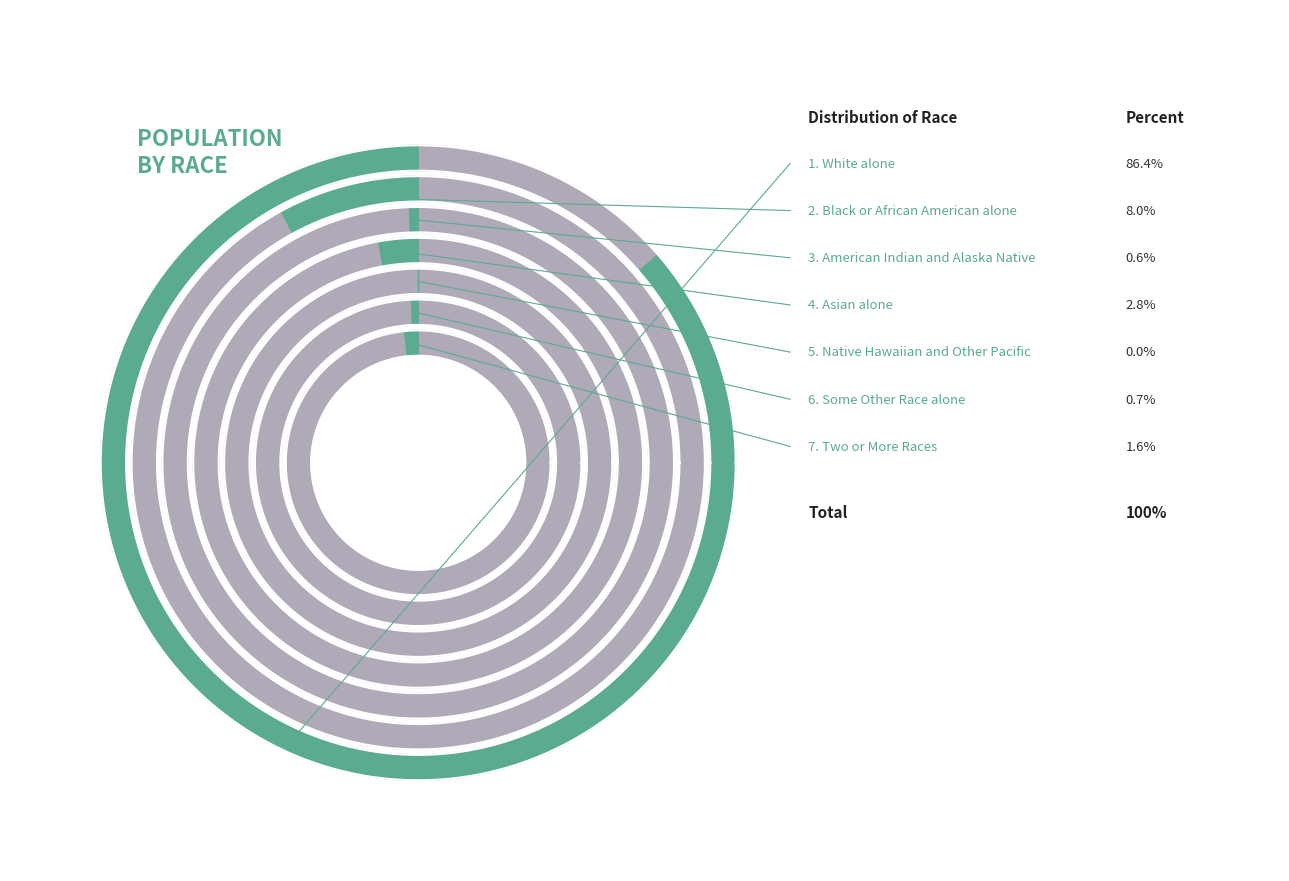

Does White alone account for over 50% of the chart?

Yes